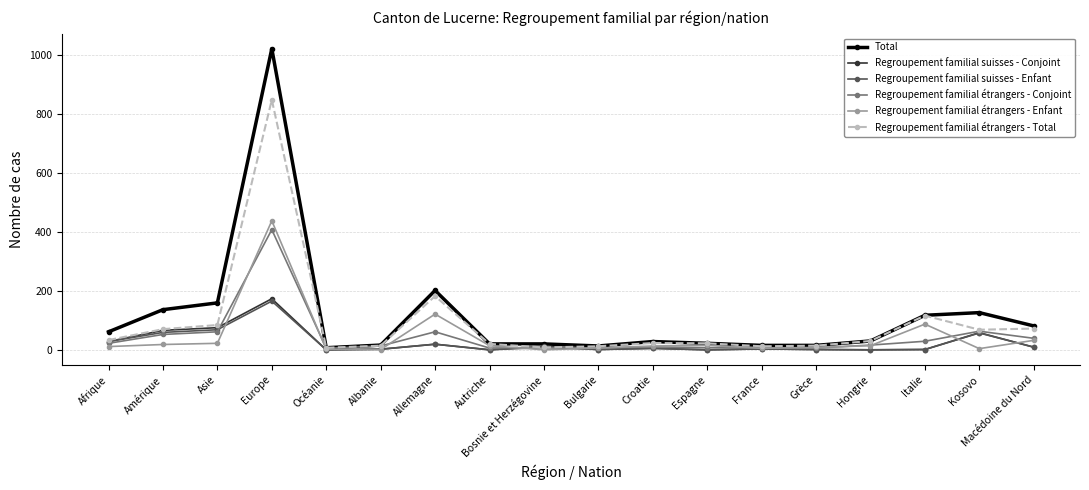

Does the chart have visible grid lines?

Yes